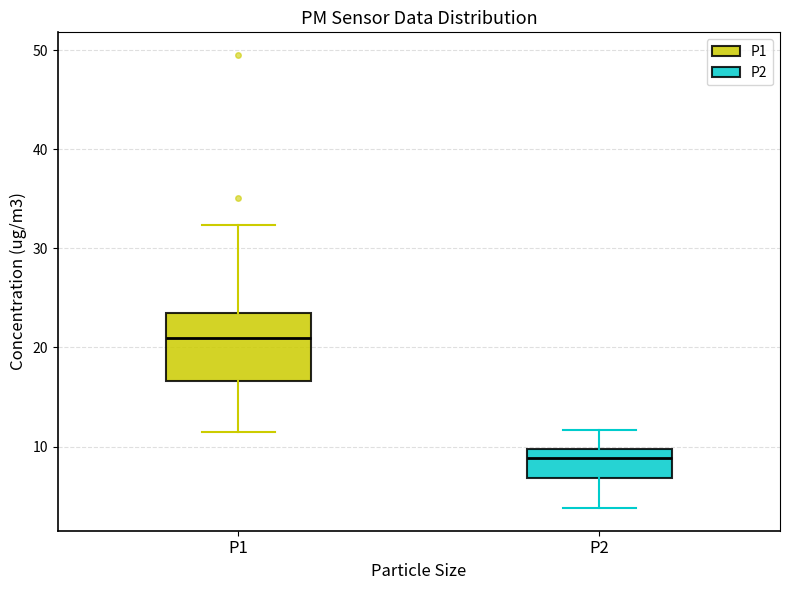

Reading left to right, read every box against the y-axis: the position of its median line, the range the box covers, and the ends of its whiskers. The values are not printed on the chart, so give them approximately, as read against the axis.

P1: median 21, box 17 to 23, whiskers 12 to 32
P2: median 9, box 7 to 10, whiskers 4 to 12